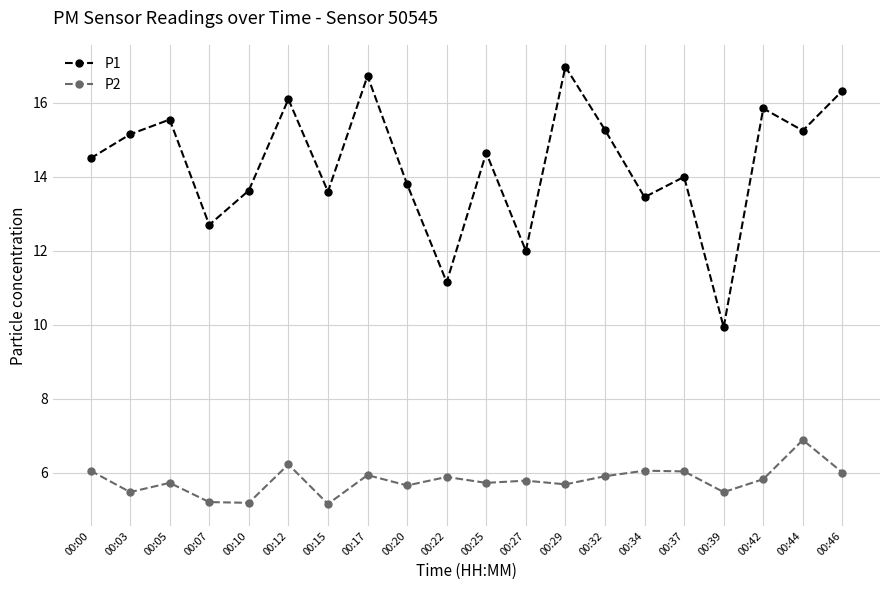

Which series has the widest spread of values?

P1